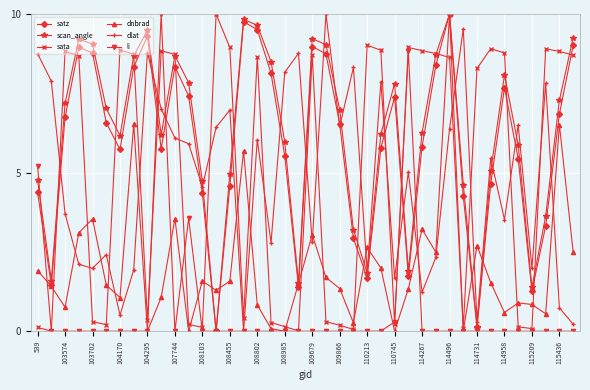

After their last crossing, which series has the higher values: dlat or dnbrad?

dnbrad